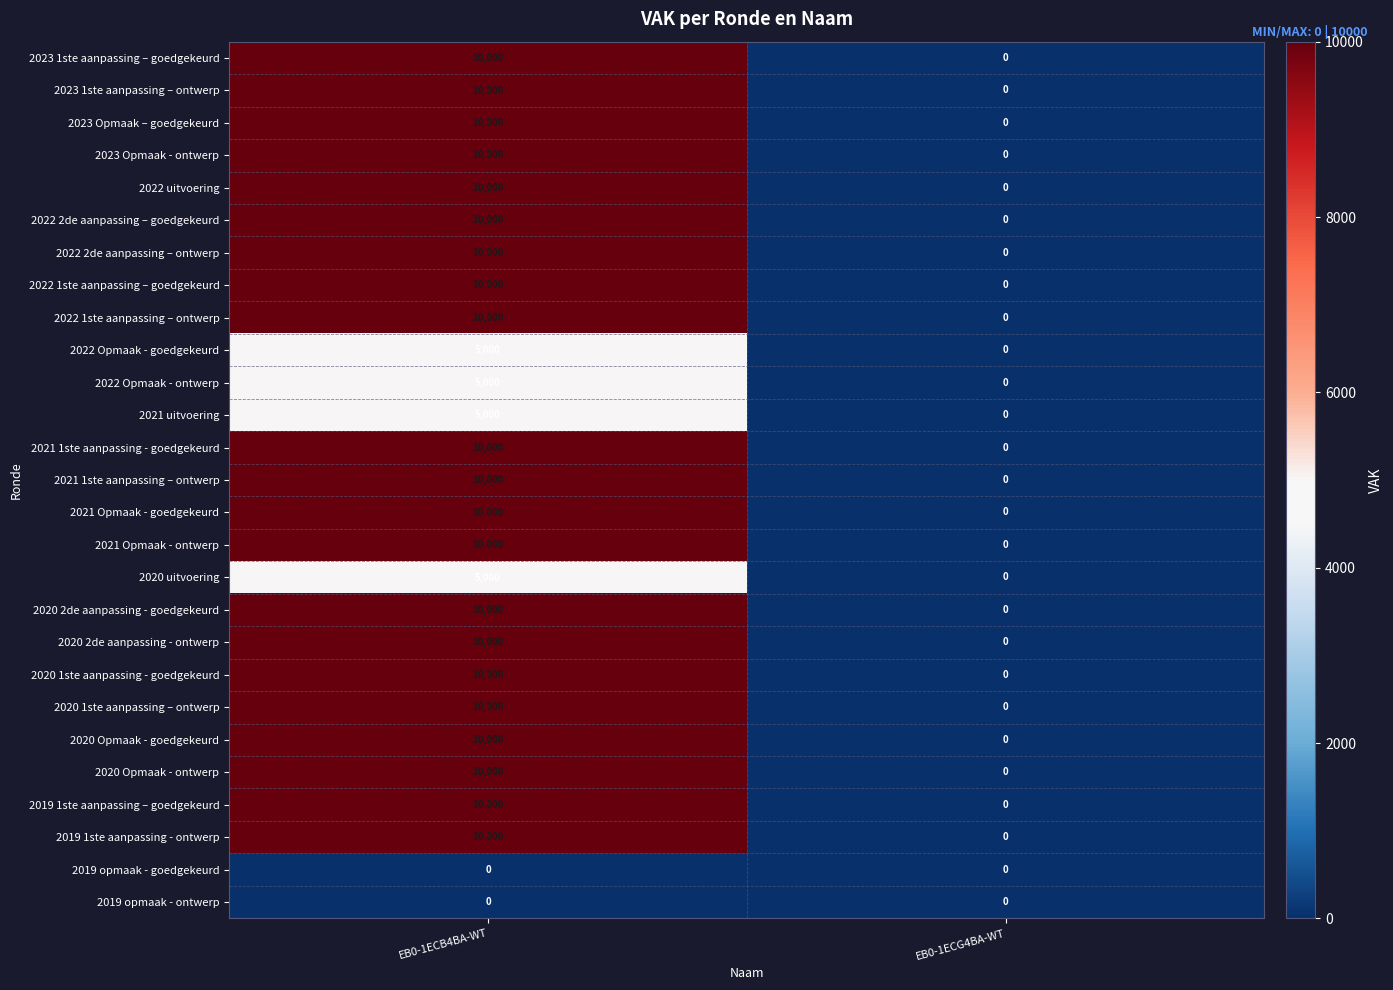

What is the difference between the highest and lowest values at EB0-1ECB4BA-WT?

10000